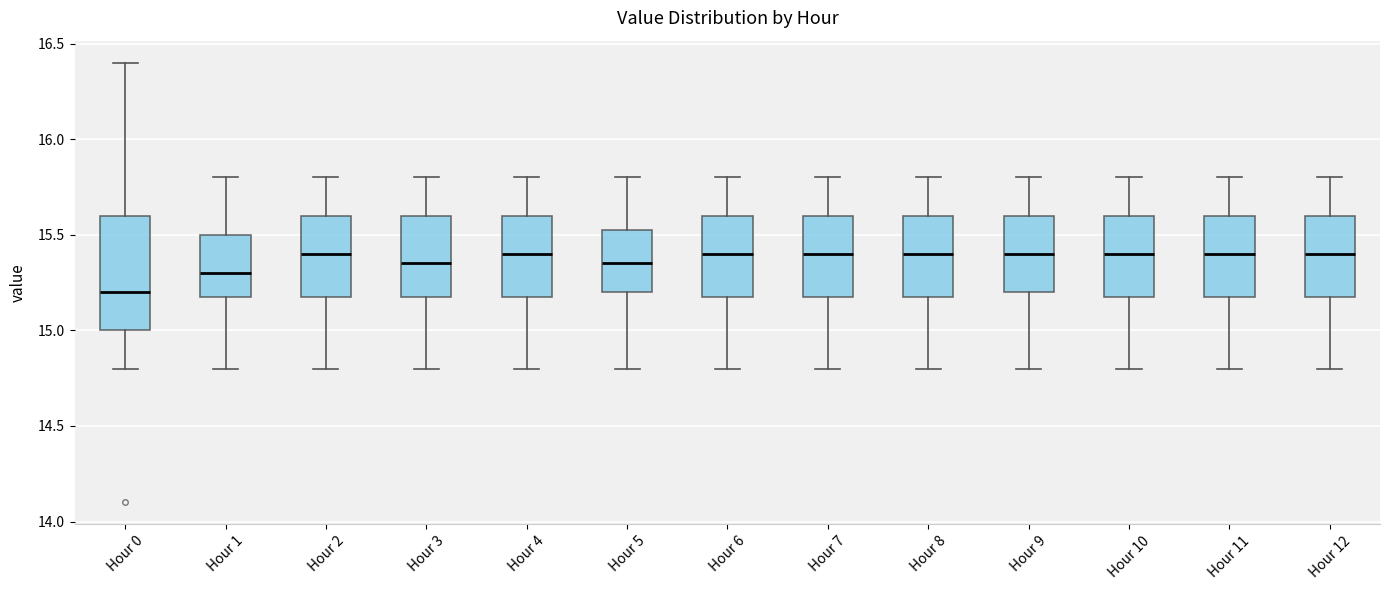

Reading left to right, read every box against the y-axis: the position of its median line, the range the box covers, and the ends of its whiskers. The values are not printed on the chart, so give them approximately, as read against the axis.

Hour 0: median 15.20, box 15.00 to 15.60, whiskers 14.80 to 16.40
Hour 1: median 15.30, box 15.20 to 15.50, whiskers 14.80 to 15.80
Hour 2: median 15.40, box 15.20 to 15.60, whiskers 14.80 to 15.80
Hour 3: median 15.35, box 15.20 to 15.60, whiskers 14.80 to 15.80
Hour 4: median 15.40, box 15.20 to 15.60, whiskers 14.80 to 15.80
Hour 5: median 15.35, box 15.20 to 15.55, whiskers 14.80 to 15.80
Hour 6: median 15.40, box 15.20 to 15.60, whiskers 14.80 to 15.80
Hour 7: median 15.40, box 15.20 to 15.60, whiskers 14.80 to 15.80
Hour 8: median 15.40, box 15.20 to 15.60, whiskers 14.80 to 15.80
Hour 9: median 15.40, box 15.20 to 15.60, whiskers 14.80 to 15.80
Hour 10: median 15.40, box 15.20 to 15.60, whiskers 14.80 to 15.80
Hour 11: median 15.40, box 15.20 to 15.60, whiskers 14.80 to 15.80
Hour 12: median 15.40, box 15.20 to 15.60, whiskers 14.80 to 15.80